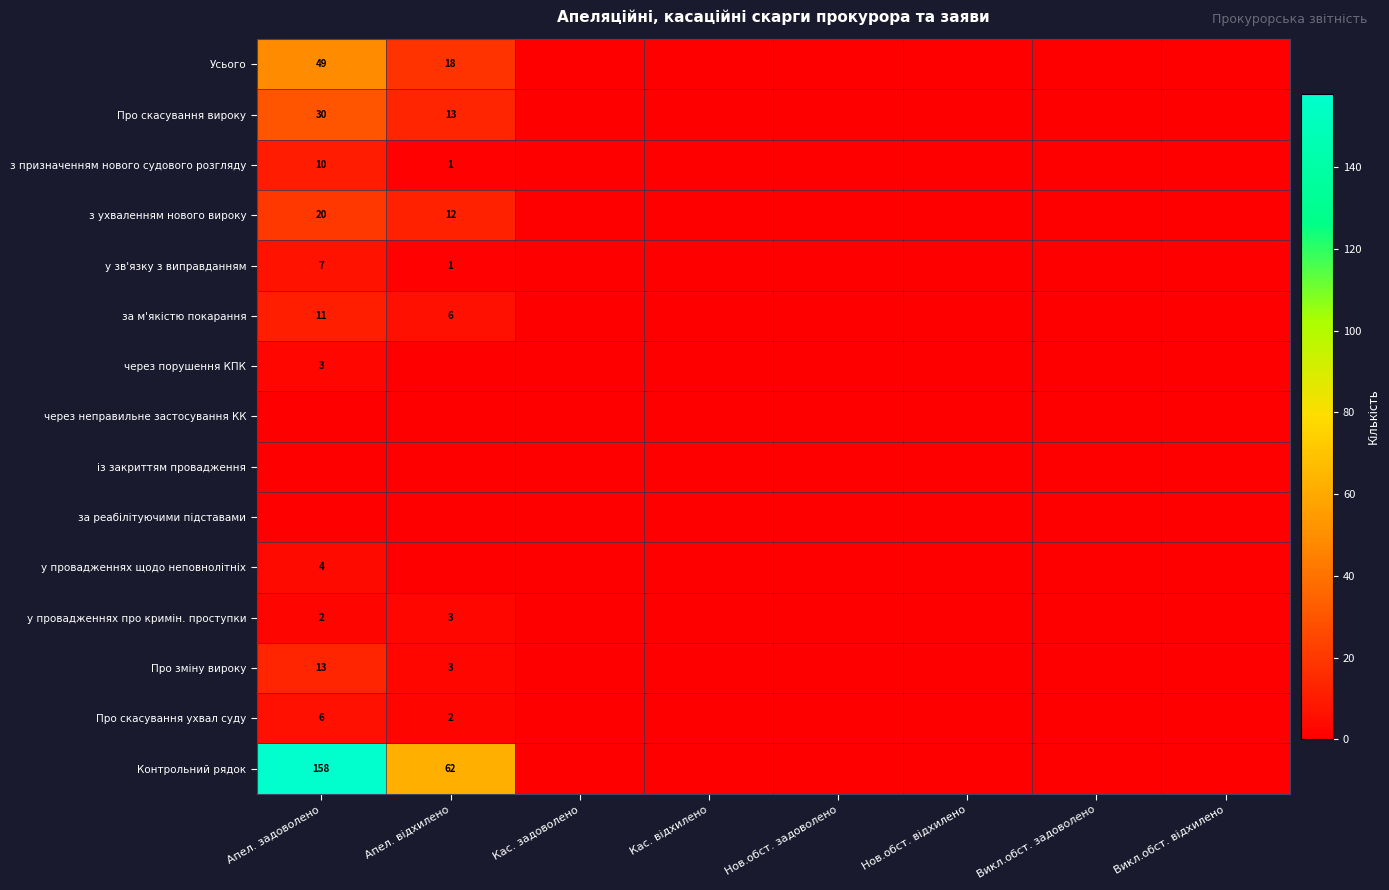

True or false: у зв'язку з виправданням has a value of 4 at Апел. задоволено.

False